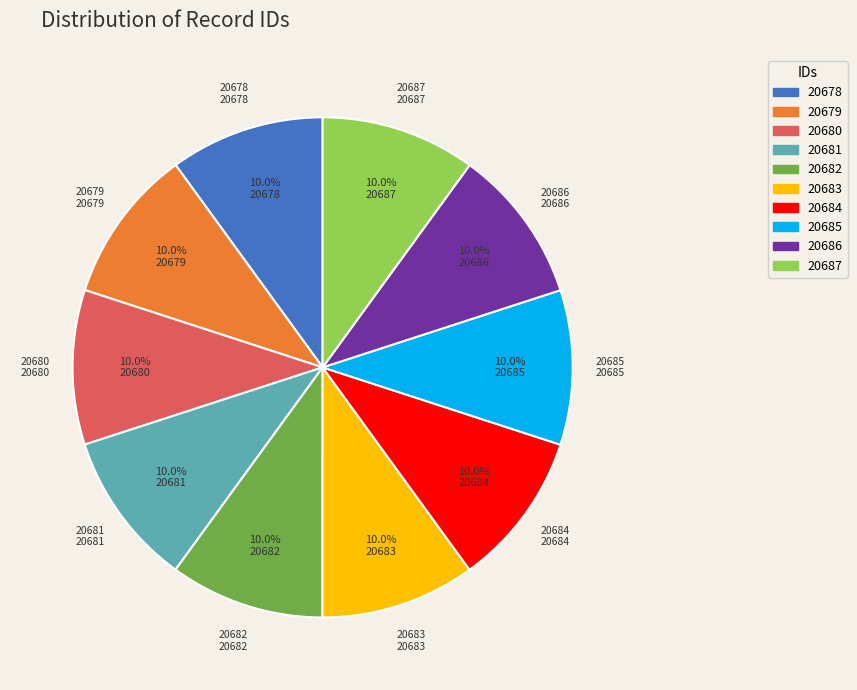

Is 20684 the majority of the pie?

No